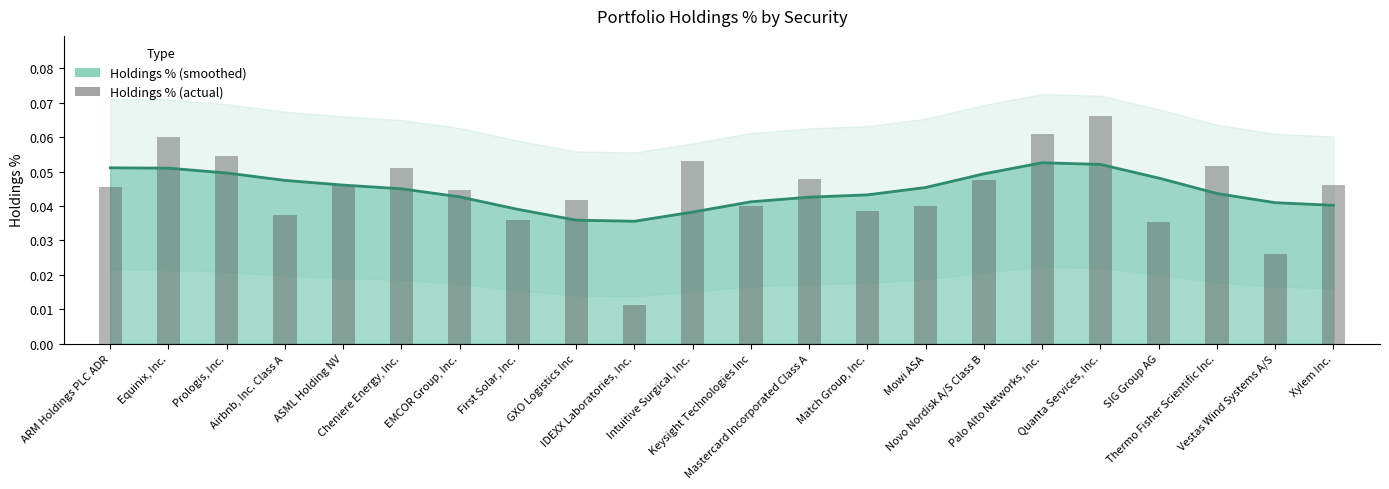

Reading left to right, transcribe all the data shown in this chart.

ARM Holdings PLC ADR=0.0	Equinix, Inc.=0.1	Prologis, Inc.=0.1	Airbnb, Inc. Class A=0.0	ASML Holding NV=0.0	Cheniere Energy, Inc.=0.1	EMCOR Group, Inc.=0.0	First Solar, Inc.=0.0	GXO Logistics Inc=0.0	IDEXX Laboratories, Inc.=0.0	Intuitive Surgical, Inc.=0.1	Keysight Technologies Inc=0.0	Mastercard Incorporated Class A=0.0	Match Group, Inc.=0.0	Mowi ASA=0.0	Novo Nordisk A/S Class B=0.0	Palo Alto Networks, Inc.=0.1	Quanta Services, Inc.=0.1	SIG Group AG=0.0	Thermo Fisher Scientific Inc.=0.1	Vestas Wind Systems A/S=0.0	Xylem Inc.=0.0